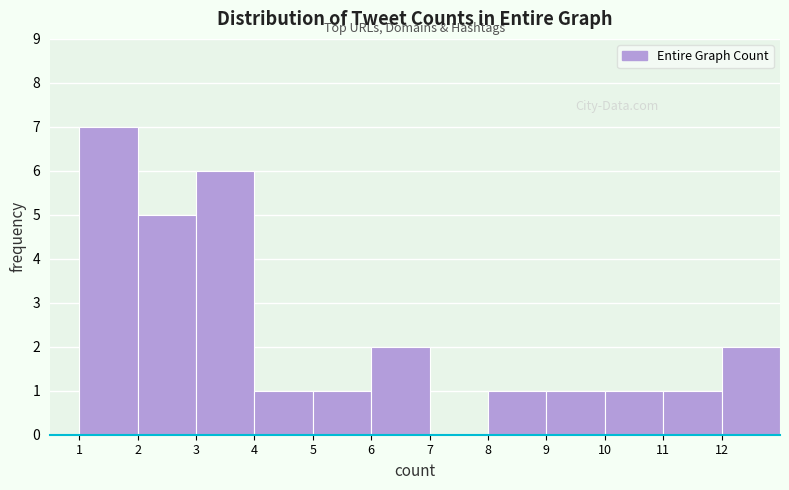

Which range on the x-axis has the tallest bar?

1 to 2